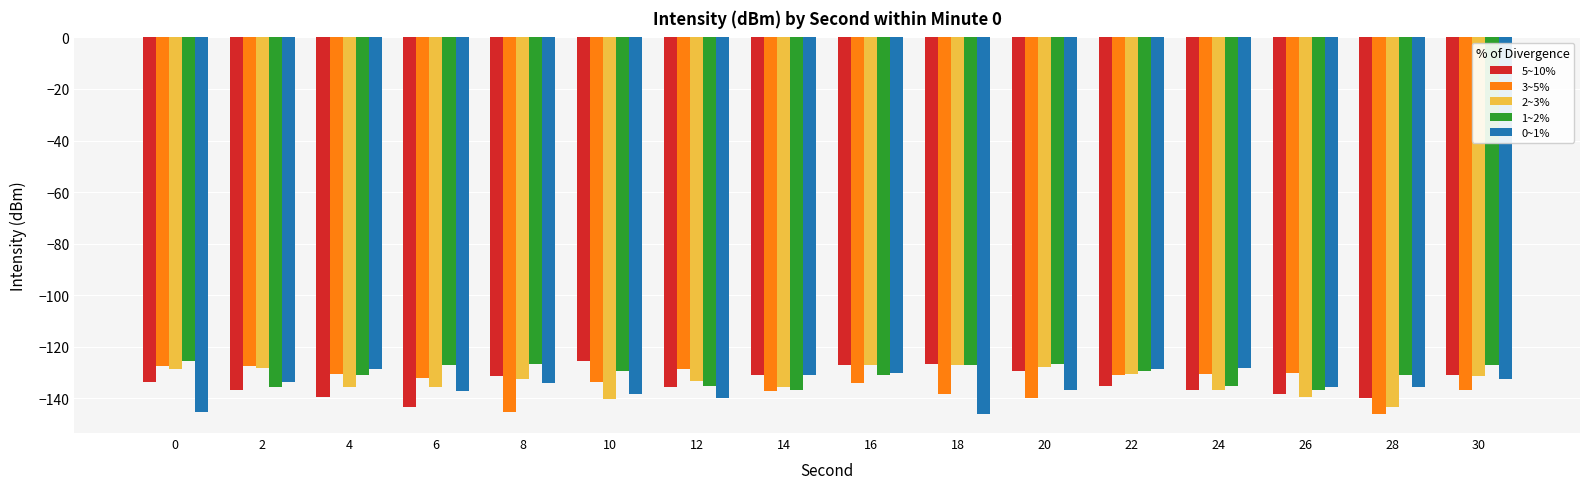

The value of 2~3% at 26 is -139.7. True or false?

True